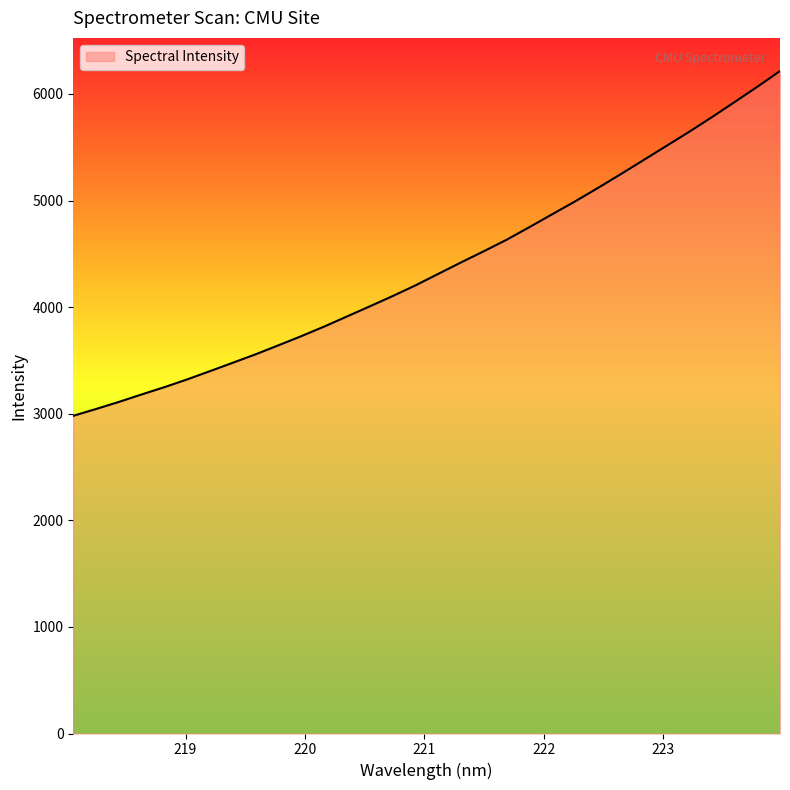

What is the minimum value shown in the chart?

2980.6